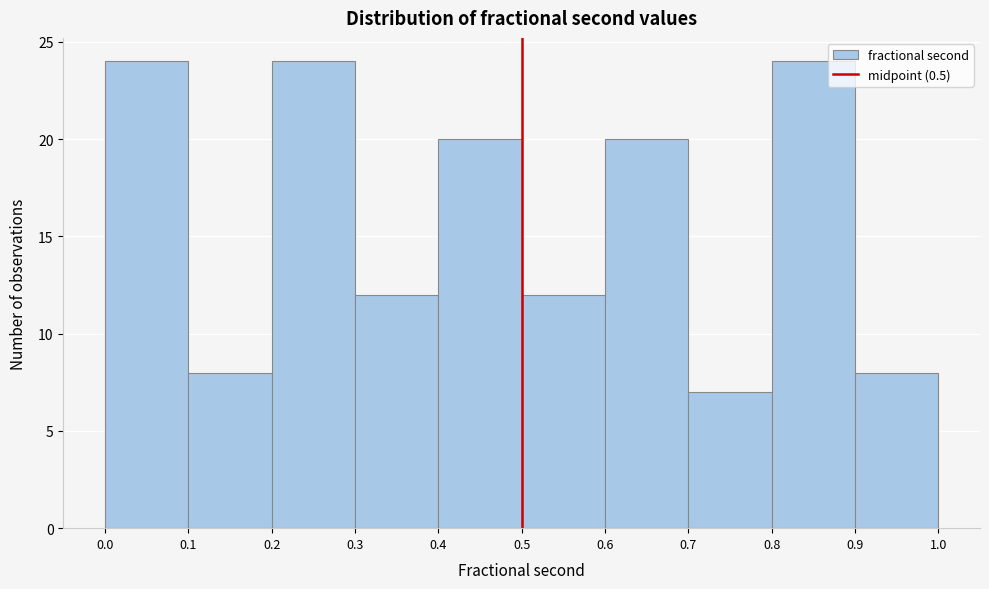

Reading left to right, list every bar in this chart as the range it spans on the x-axis followed by its height. The values are not printed on the chart, so give them approximately, as read against the axis.

0.0 to 0.1: 24
0.1 to 0.2: 8
0.2 to 0.3: 24
0.3 to 0.4: 12
0.4 to 0.5: 20
0.5 to 0.6: 12
0.6 to 0.7: 20
0.7 to 0.8: 7
0.8 to 0.9: 24
0.9 to 1.0: 8